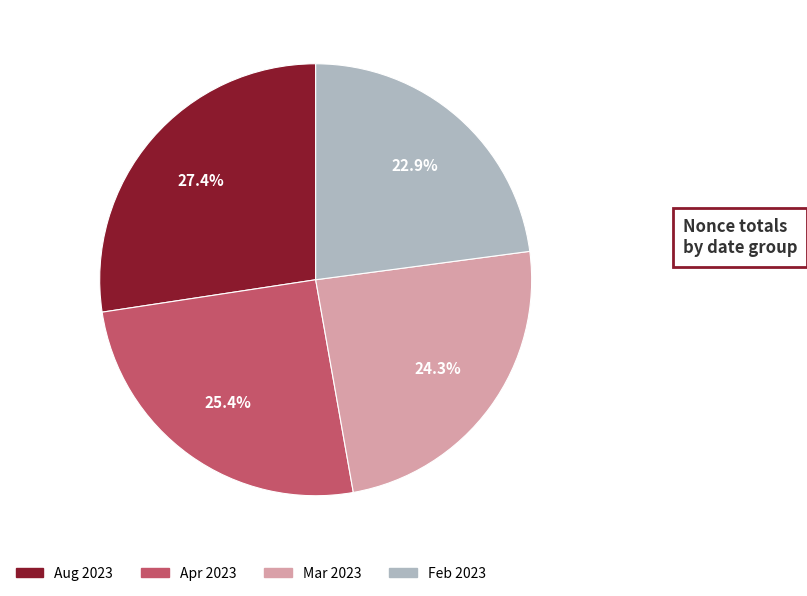

Does any single category account for the majority?

No